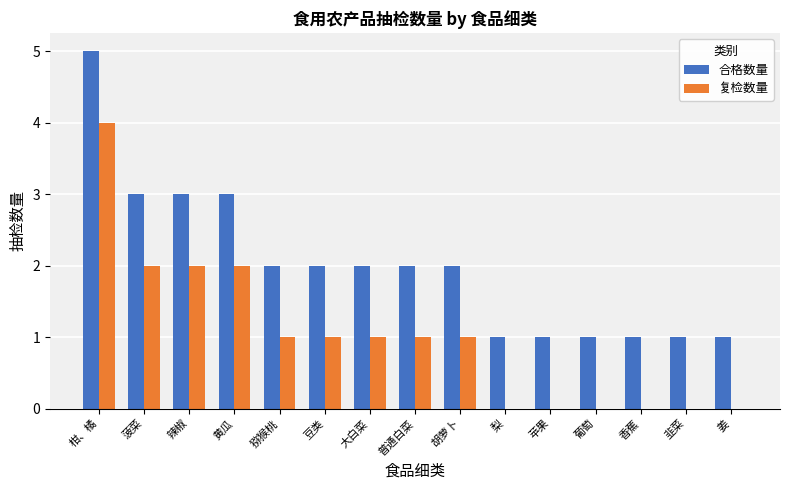

How many data points does each series have?

15